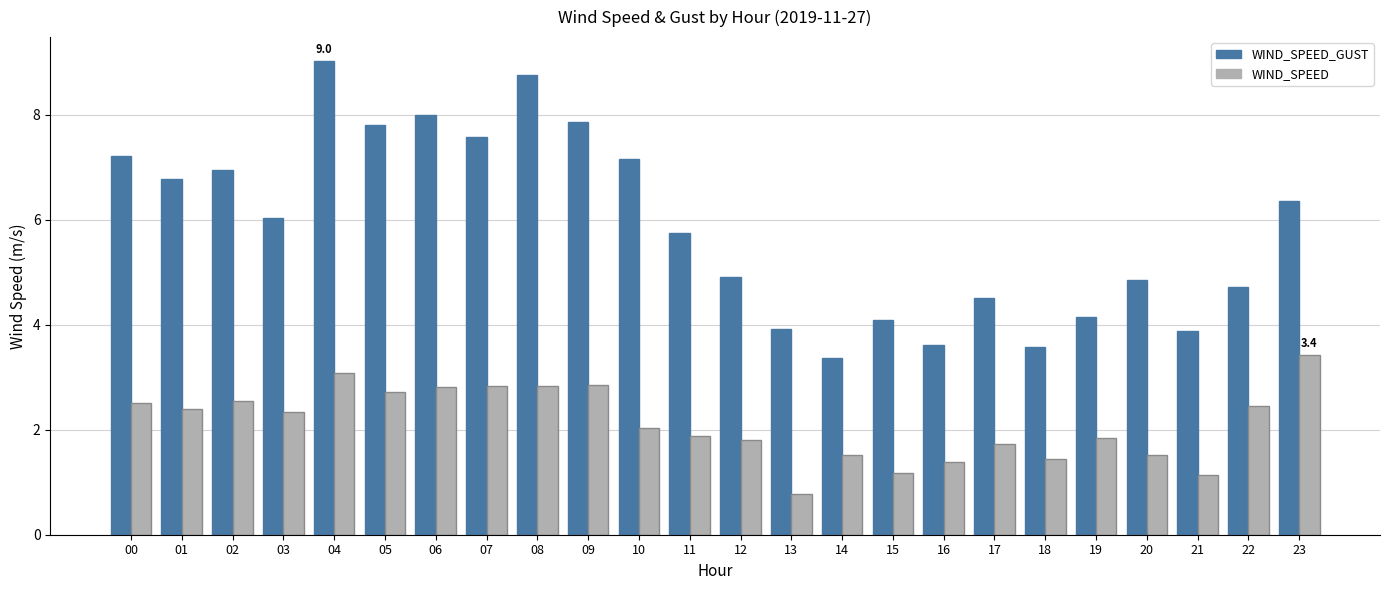

The WIND_SPEED_GUST series shows 6.9 at 02. True or false?

True